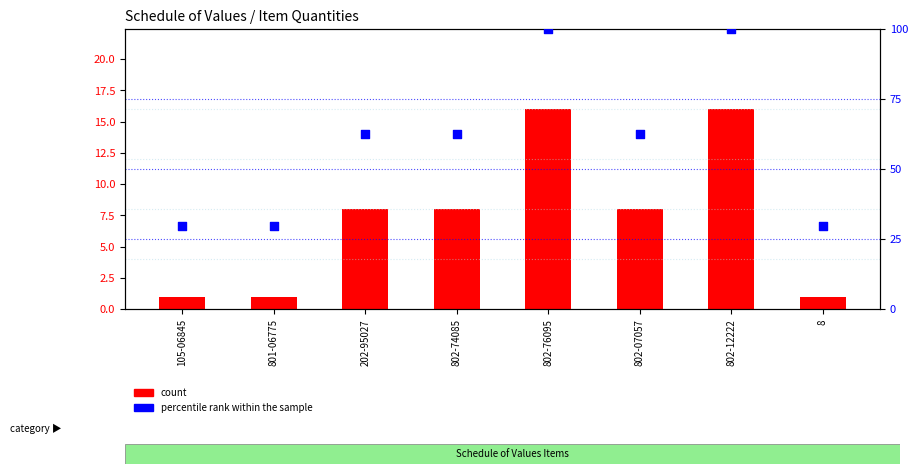

What are all the series names shown in the legend?

count, percentile rank within the sample